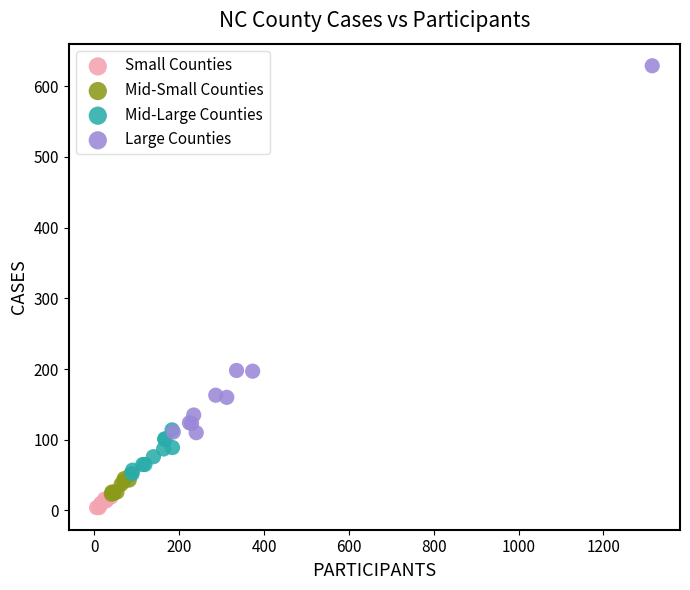

Which series has the widest spread of Y values?

Large Counties